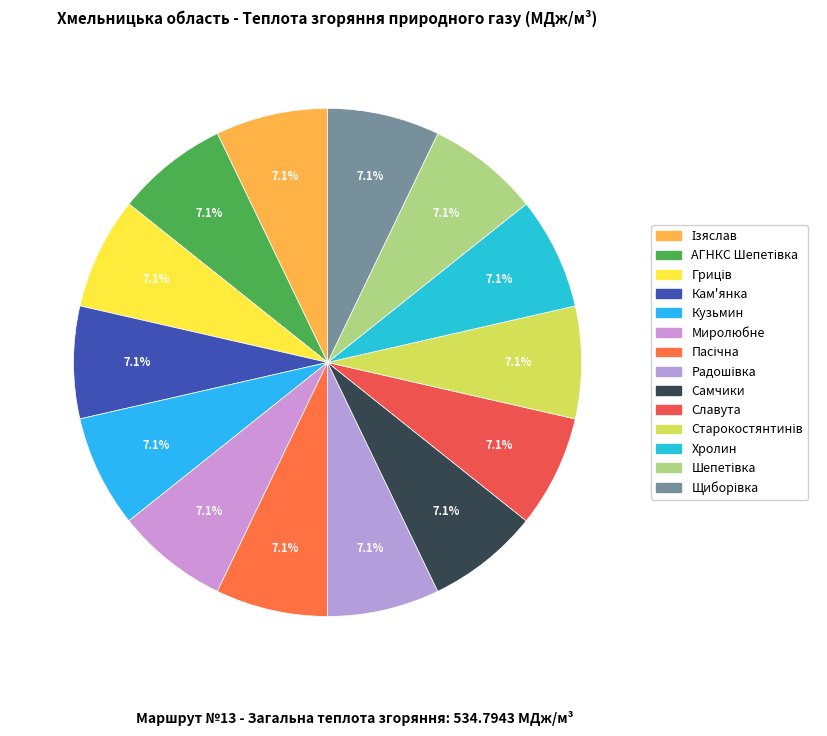

To the nearest percent, what is the average slice percentage?

7%